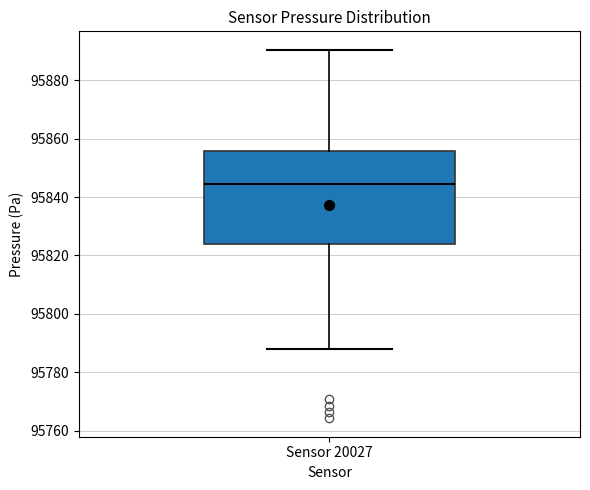

Read this box plot against the y-axis: the position of the median line, the range covered by the box, and the ends of both whiskers. The values are not printed on the chart, so give them approximately, as read against the axis.

median 95844, box 95824 to 95856, whiskers 95788 to 95890